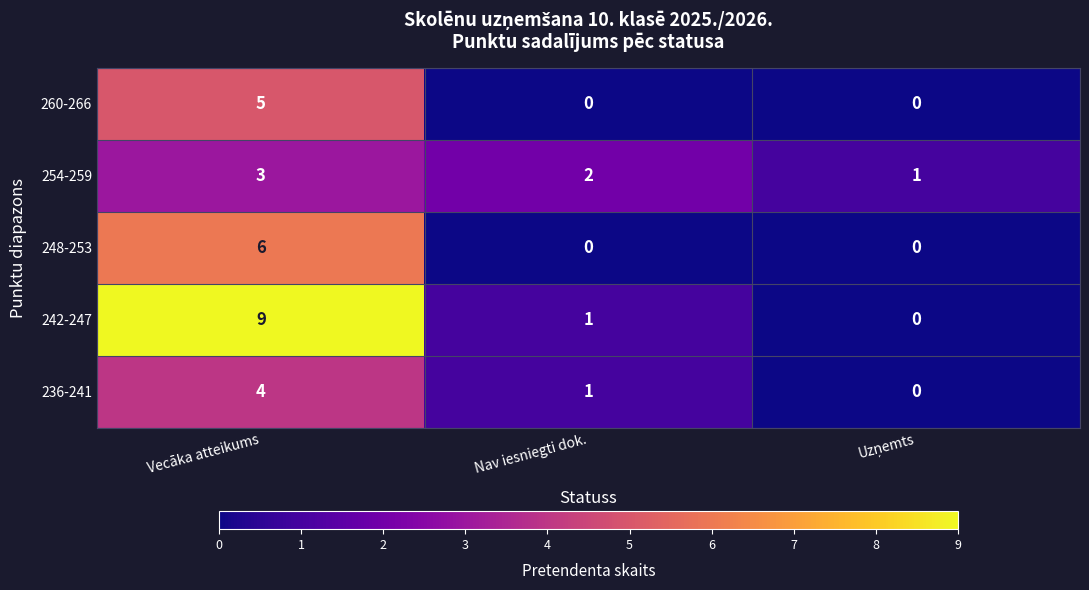

Between Vecāka atteikums and Nav iesniegti dok., which series saw the biggest shift?

242-247